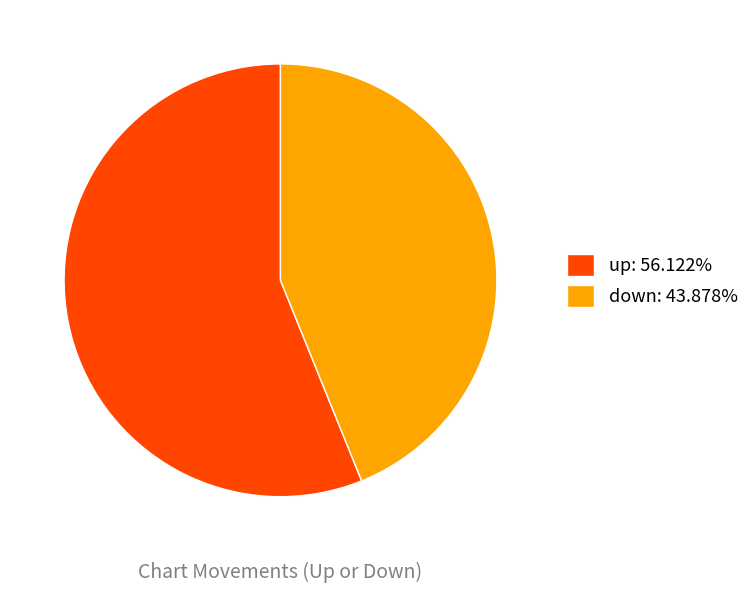

Combined, do down: 43.878% and up: 56.122% account for over 50%?

Yes